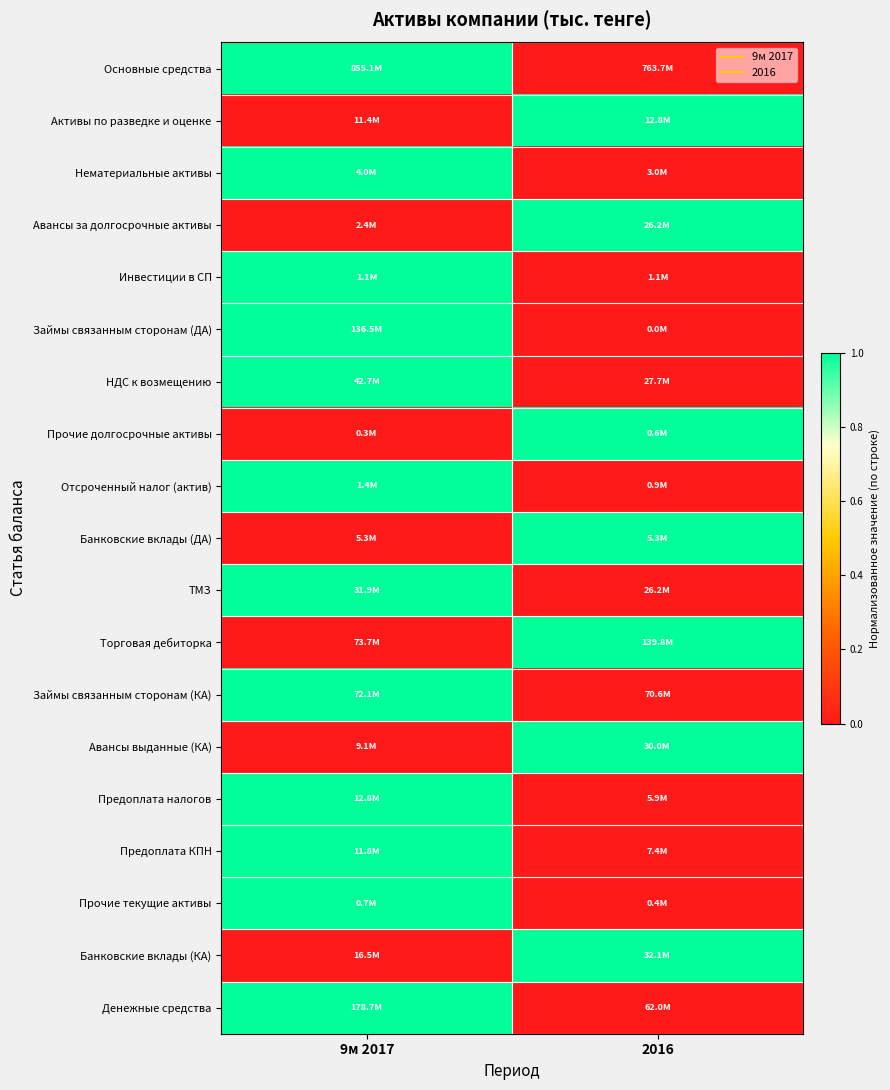

At how many categories does at least one series exceed 0?

2